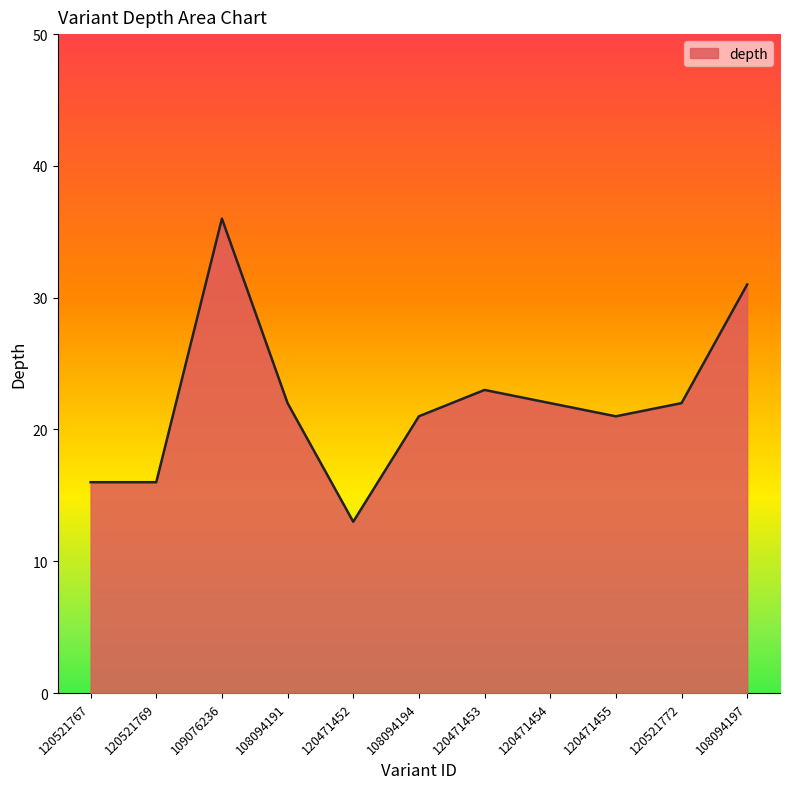

How many interior local peaks (higher than both neighbors) does the data have?

2